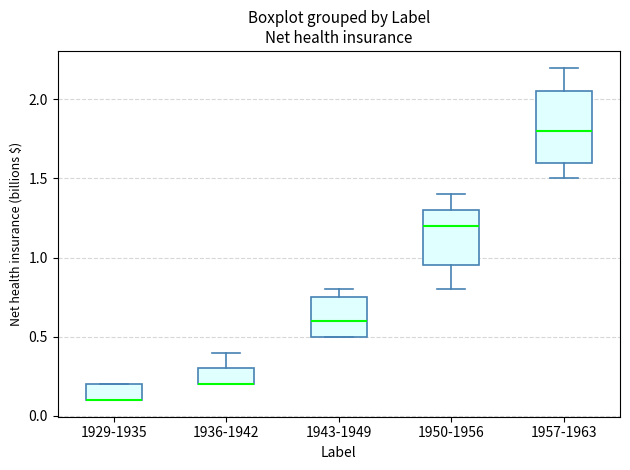

Reading left to right, read every box against the y-axis: the position of its median line, the range the box covers, and the ends of its whiskers. The values are not printed on the chart, so give them approximately, as read against the axis.

1929-1935: median 0.10 (drawn on the box's lower edge), box 0.10 to 0.20, whiskers 0.10 to 0.20
1936-1942: median 0.20 (drawn on the box's lower edge), box 0.20 to 0.30, whiskers 0.20 to 0.40
1943-1949: median 0.60, box 0.50 to 0.75, whiskers 0.50 to 0.80
1950-1956: median 1.20, box 0.95 to 1.30, whiskers 0.80 to 1.40
1957-1963: median 1.80, box 1.60 to 2.05, whiskers 1.50 to 2.20